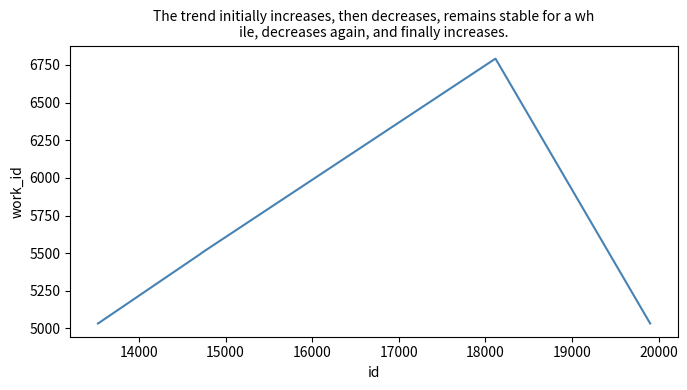

How many lines are shown in the chart?

1